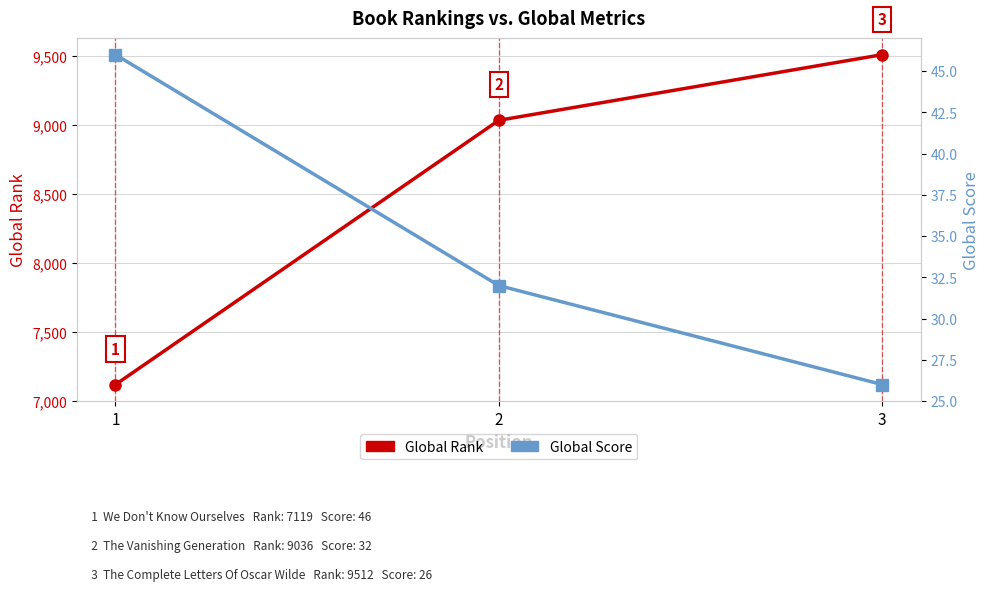

What is the value of the Global Score point at the 3rd from the left?

26